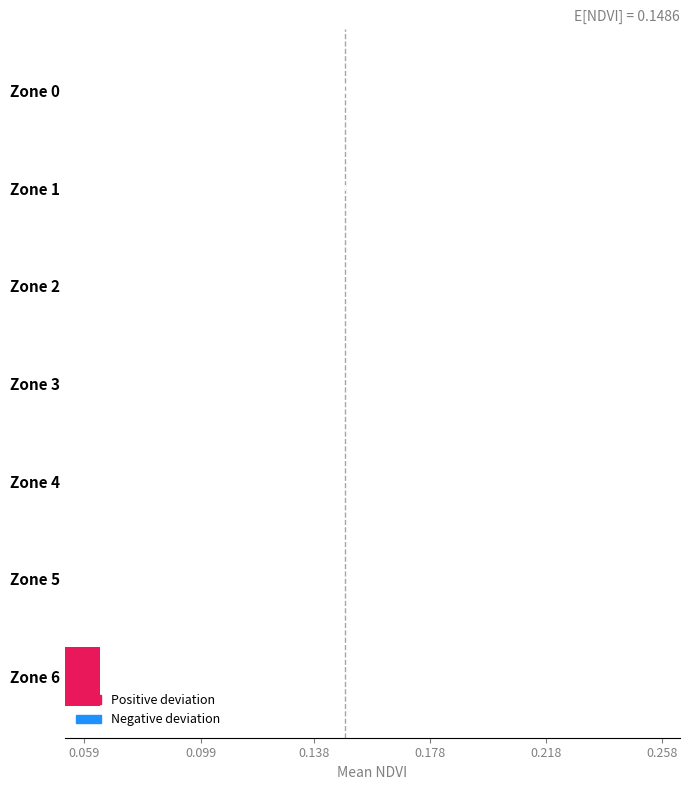

How many bars are there in total?

7